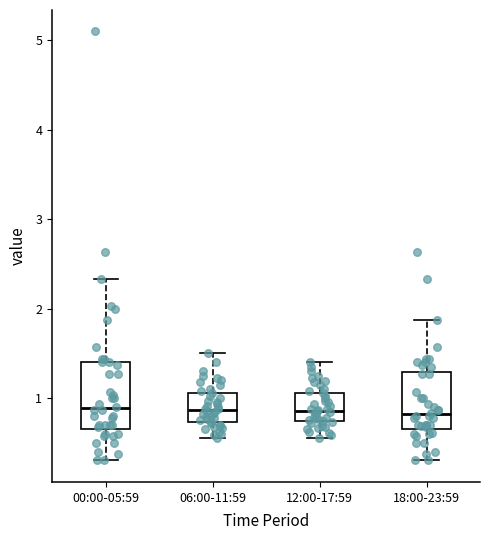

Comparing the boxes themselves (not the whiskers), which one is the tallest?

00:00-05:59